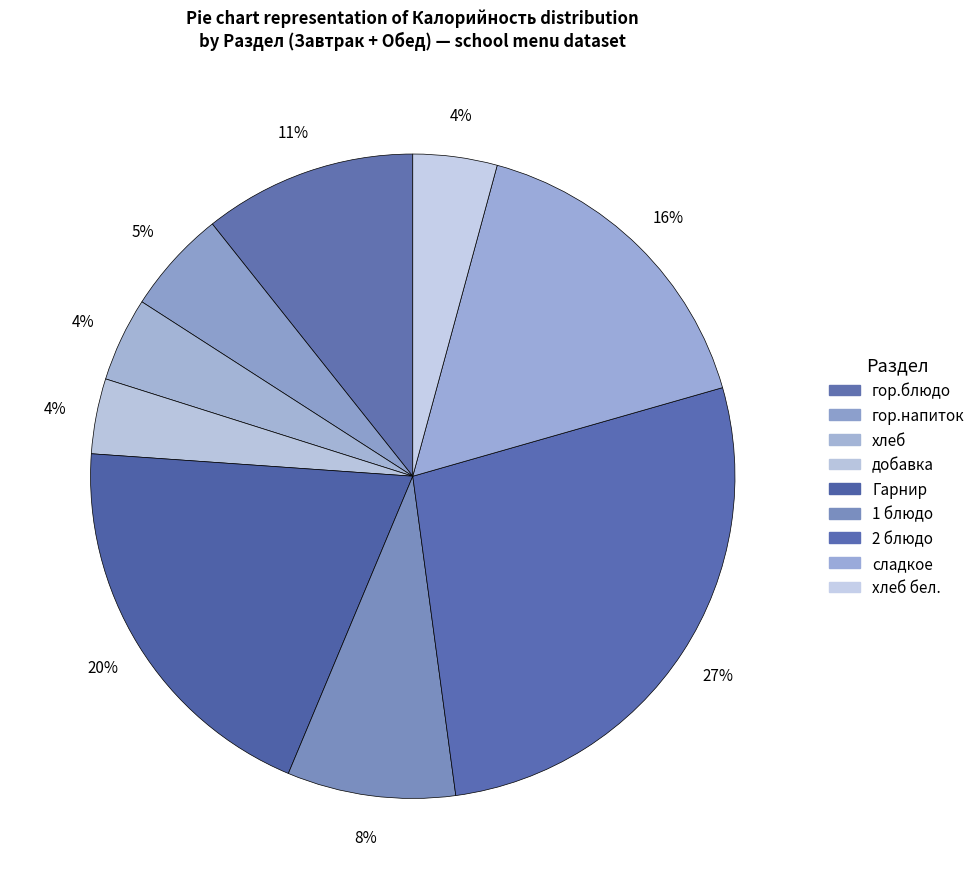

Combined, do добавка and сладкое account for over 50%?

No